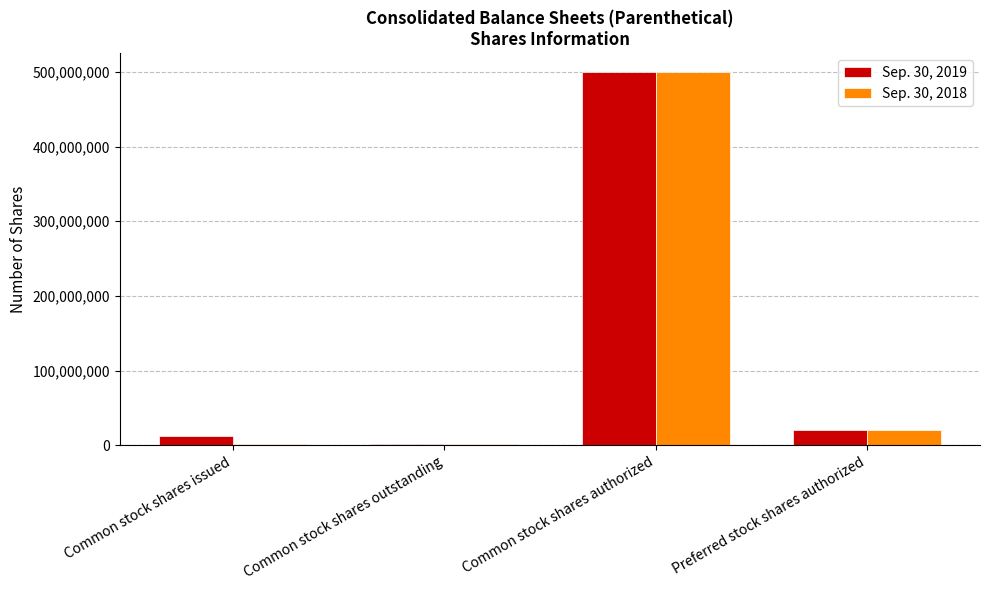

How many bars are there in total?

8